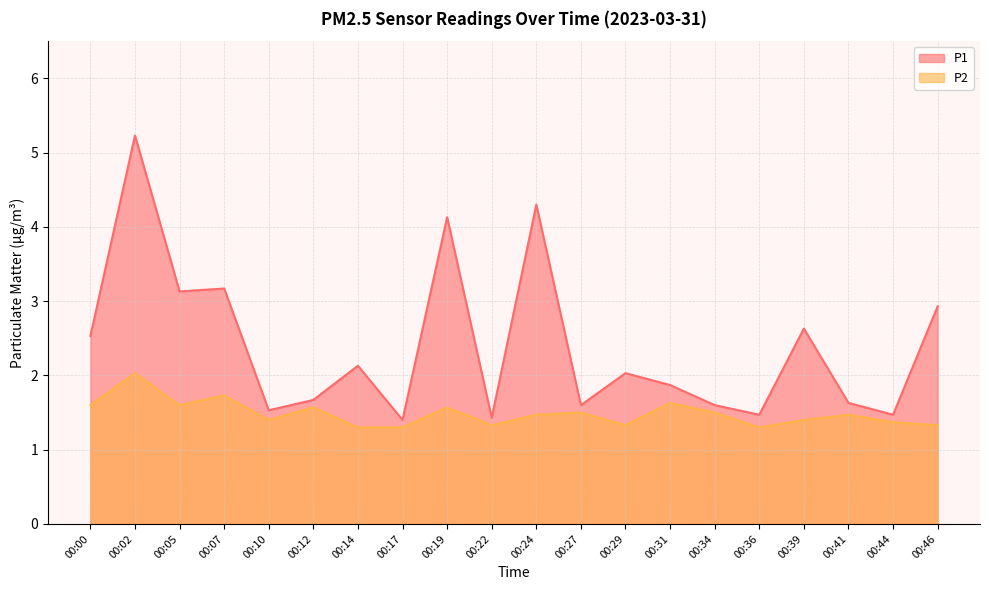

Count the number of data series in this chart.

2